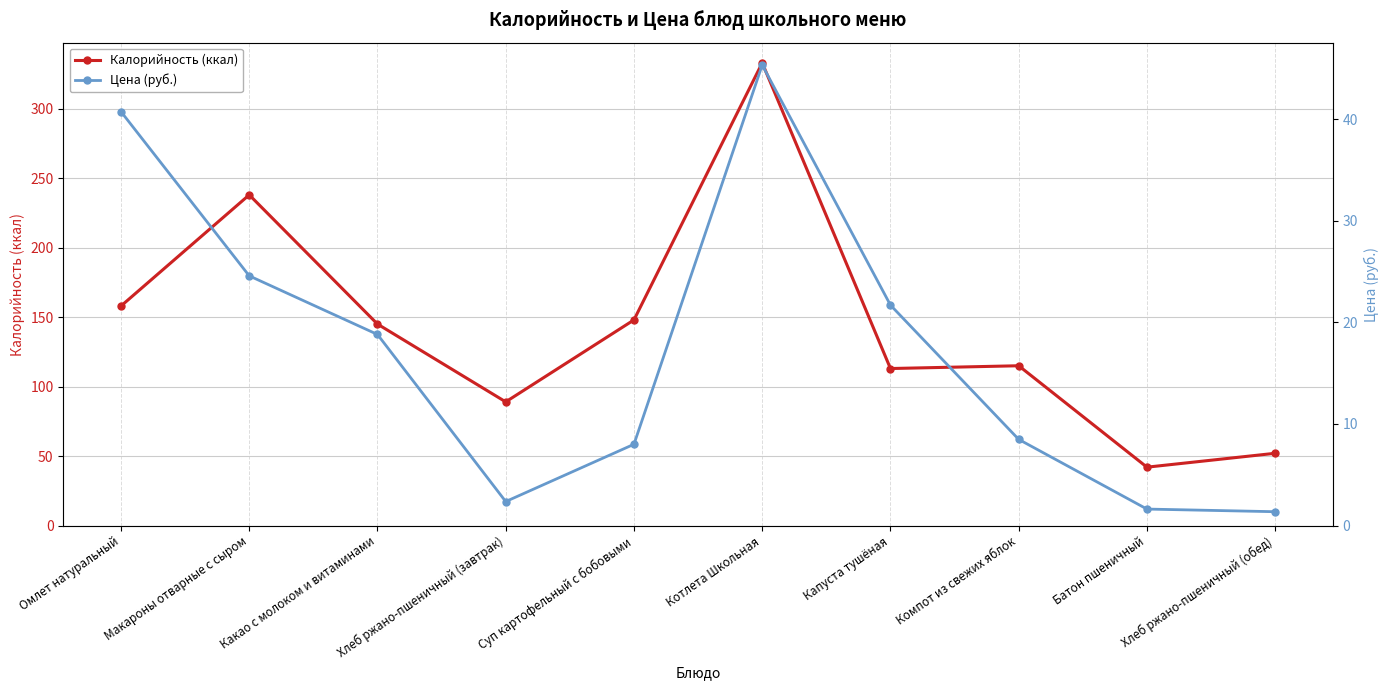

How many interior local valleys does the Цена (руб.) series have?

1